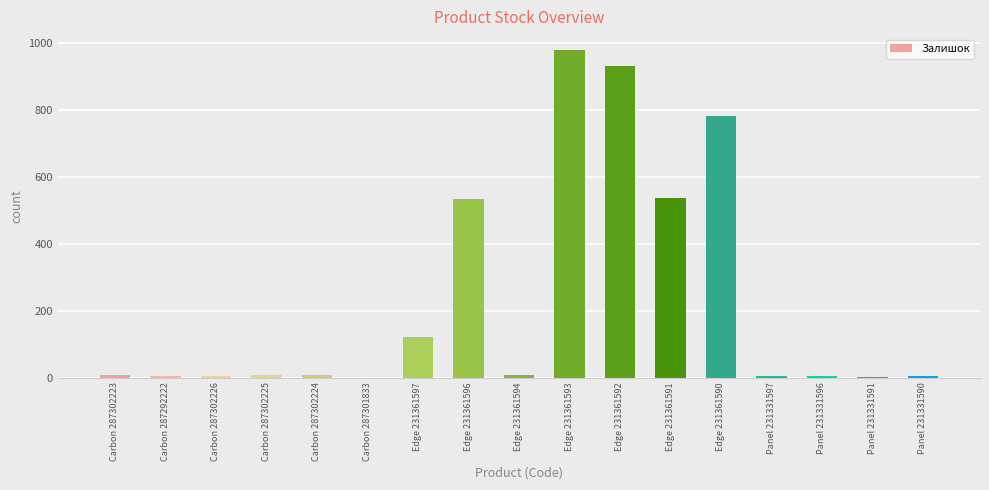

Approximately how many times larger is the value at Panel 231331596 compared to Carbon 287302224?

0.5